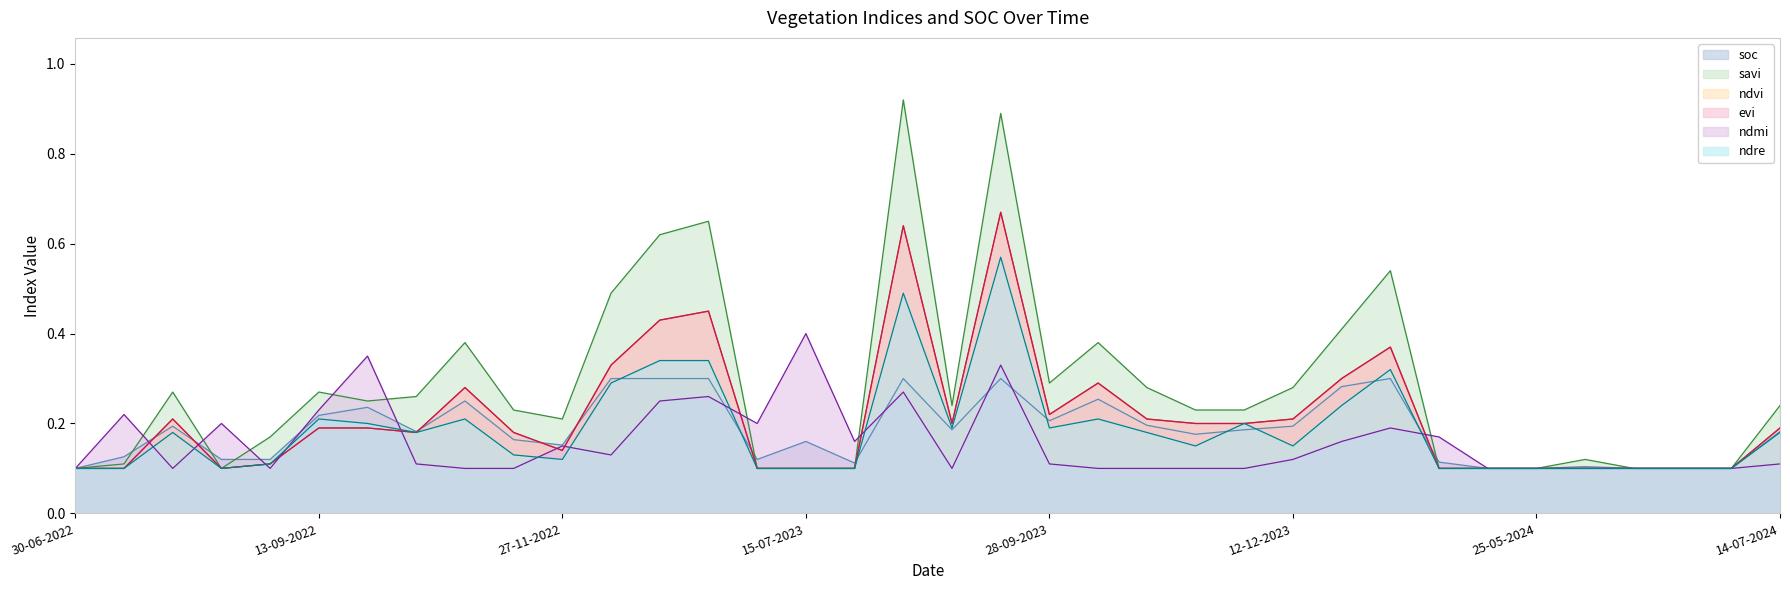

How many lines are shown in the chart?

6